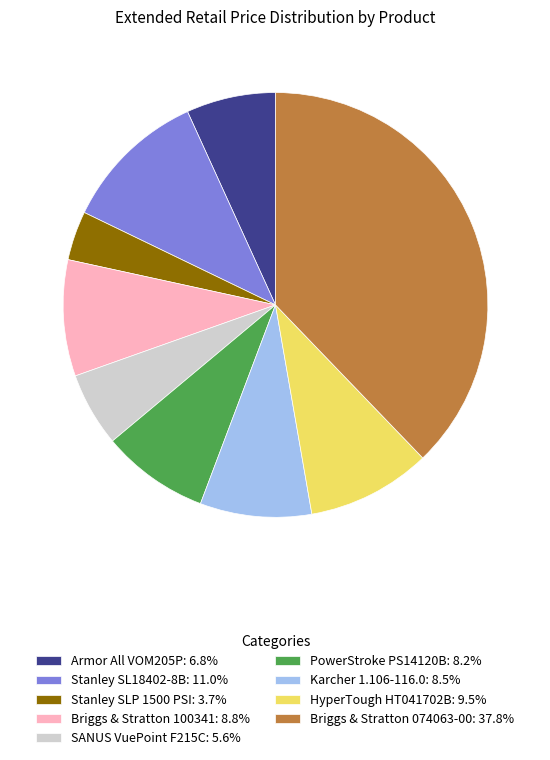

Which slice is the smallest?

Stanley SLP 1500 PSI